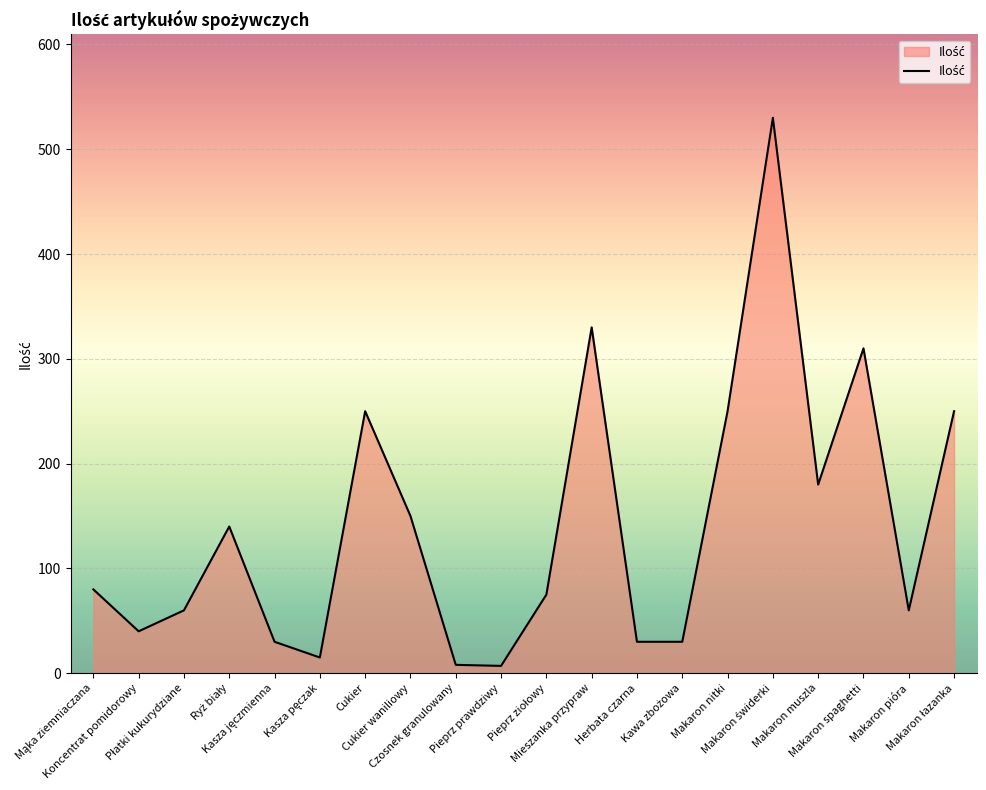

What is the difference between the maximum and minimum values?

523